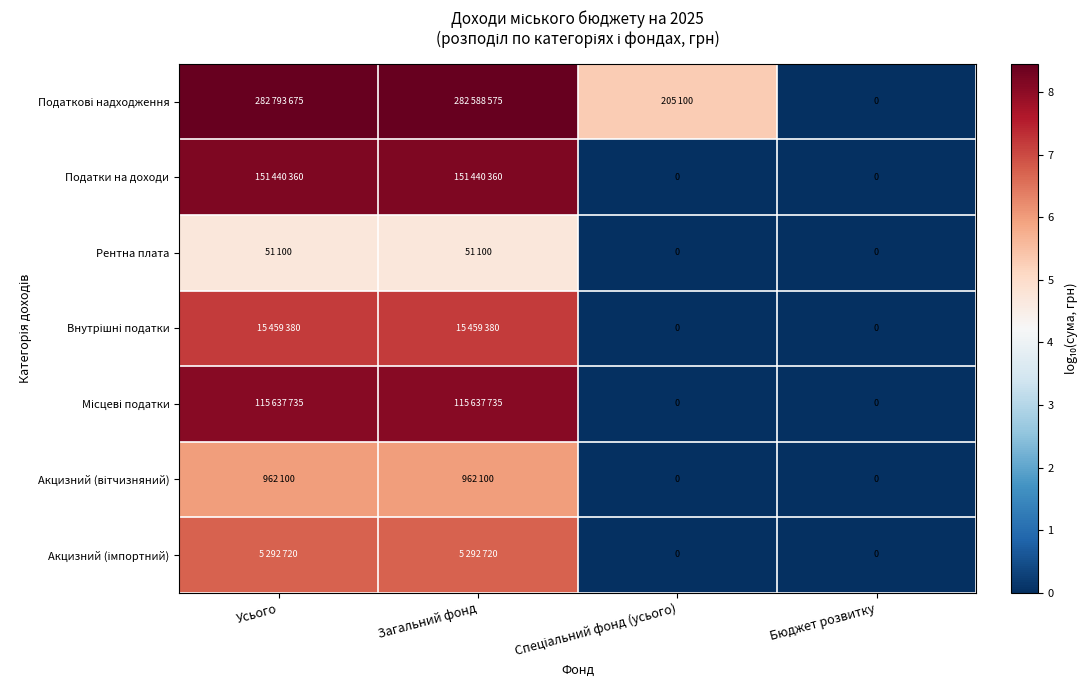

Where does the Акцизний (імпортний) series first go above 6?

Усього